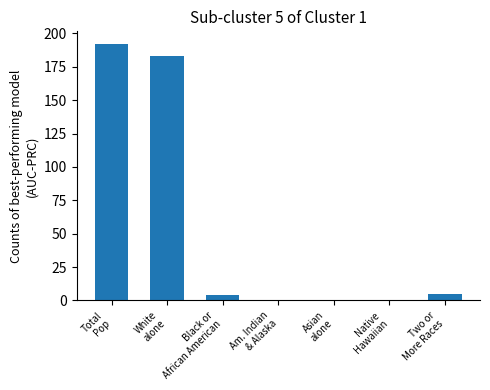

Reading right to left, what are all the values shown in this chart?

Two or
More Races=5	Native
Hawaiian=0	Asian
alone=0	Am. Indian
& Alaska=0	Black or
African American=4	White
alone=183	Total
Pop=192